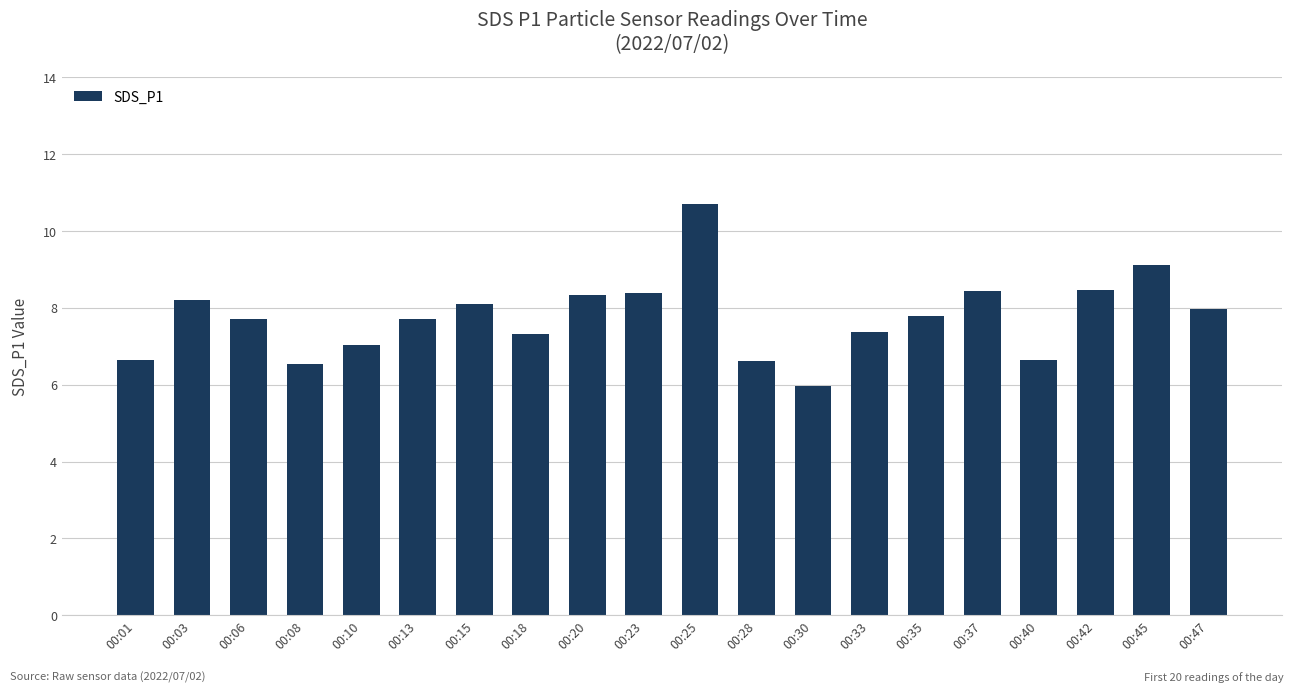

What is the greatest value displayed?

10.7